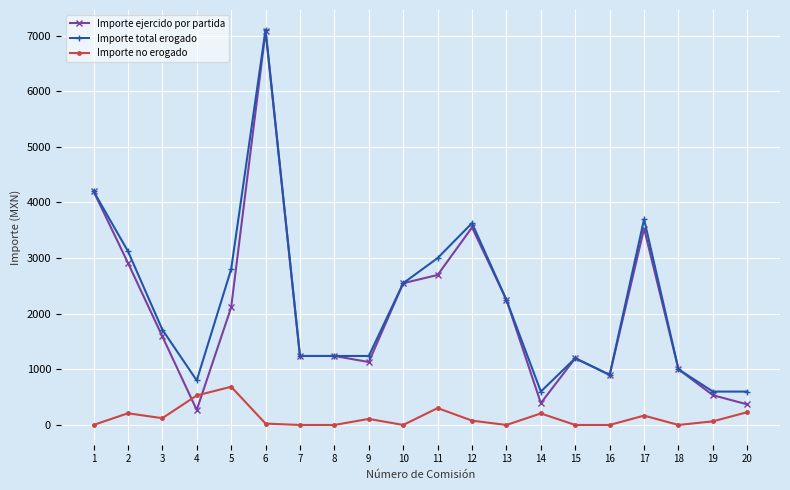

Is it true that Importe no erogado equals 303.5 at 11?

True